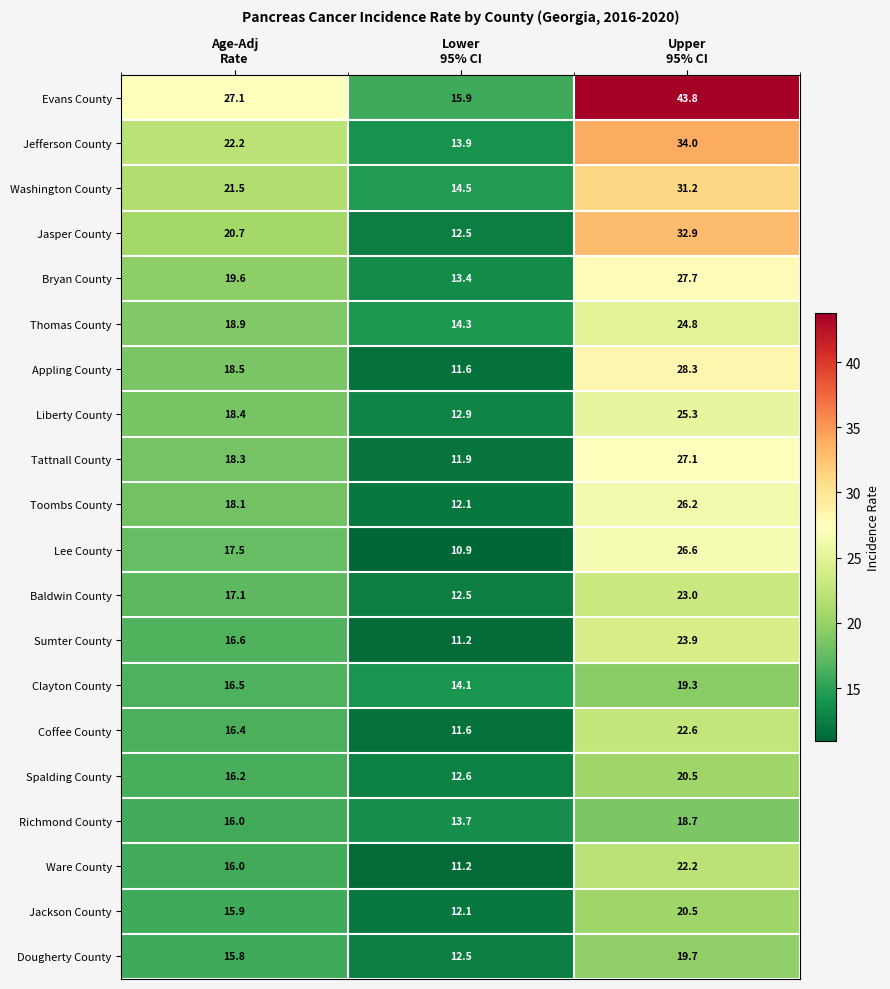

How many data points does each series have?

3